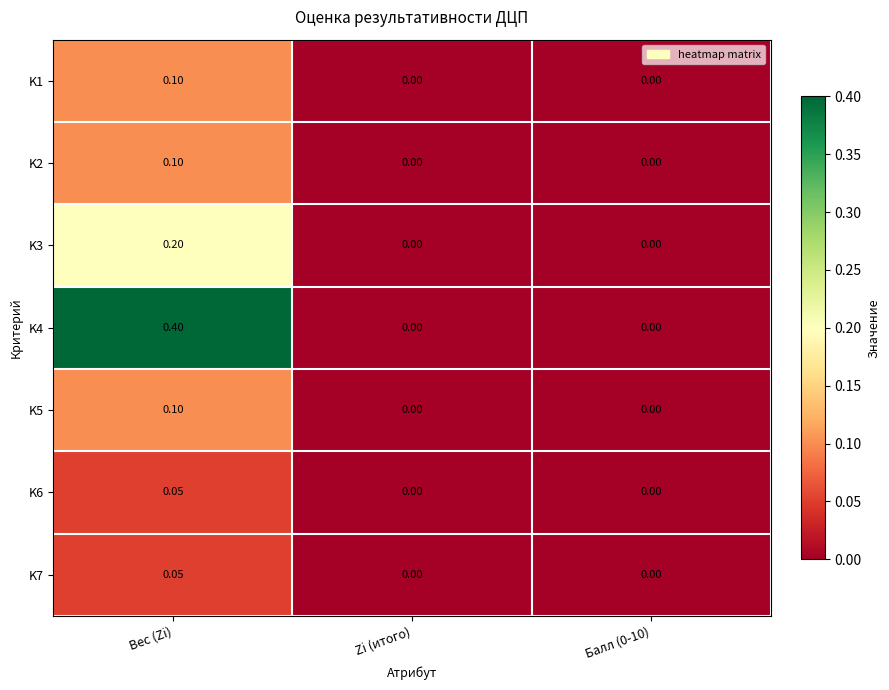

Is the value of K1 at Вес (Zi) greater than the value of K5 at Балл (0-10)?

Yes